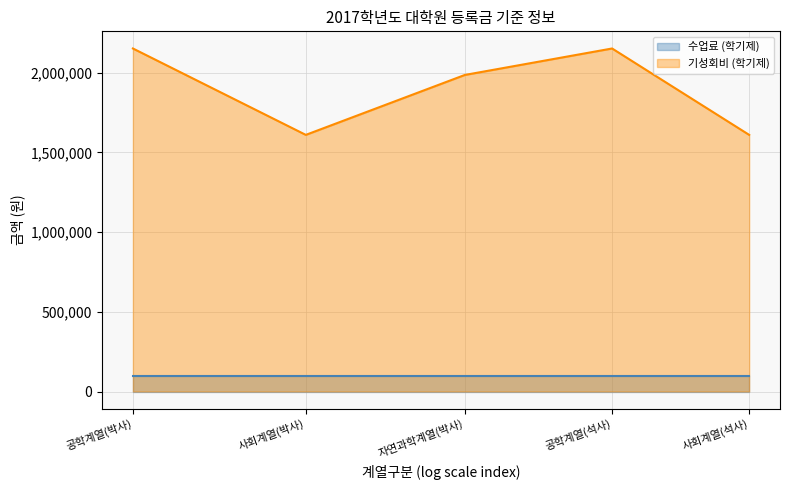

What is the minimum value shown in the chart?

98000